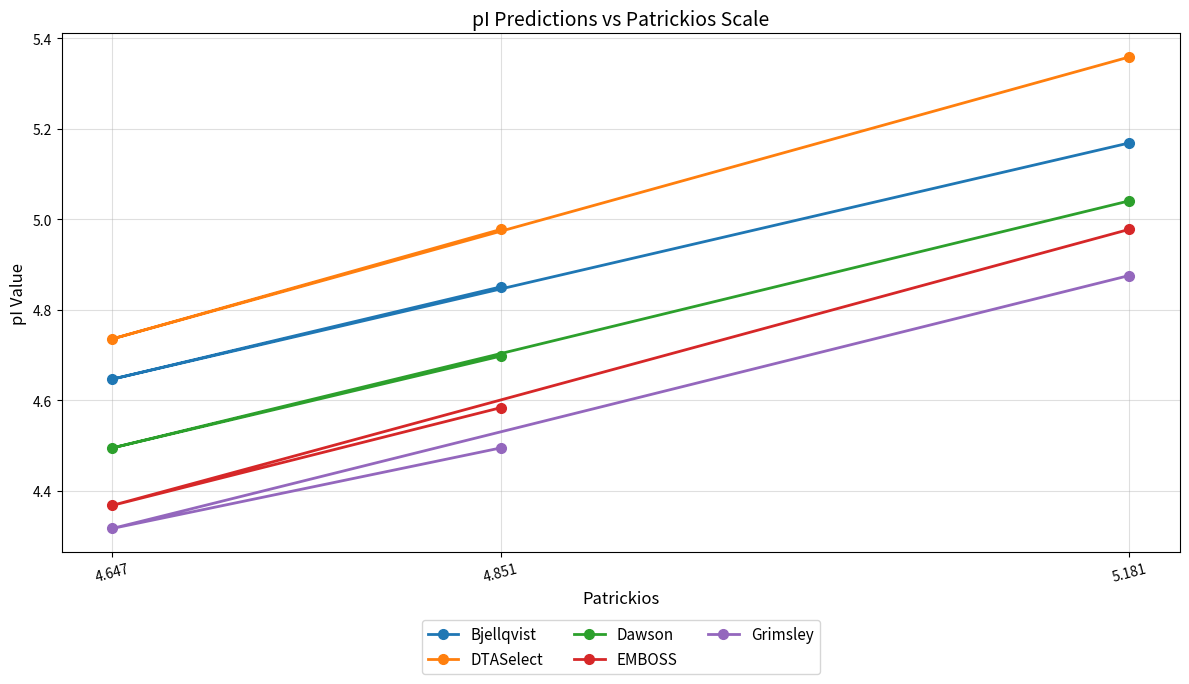

Where is Bjellqvist nearest to the value 4?

4.647